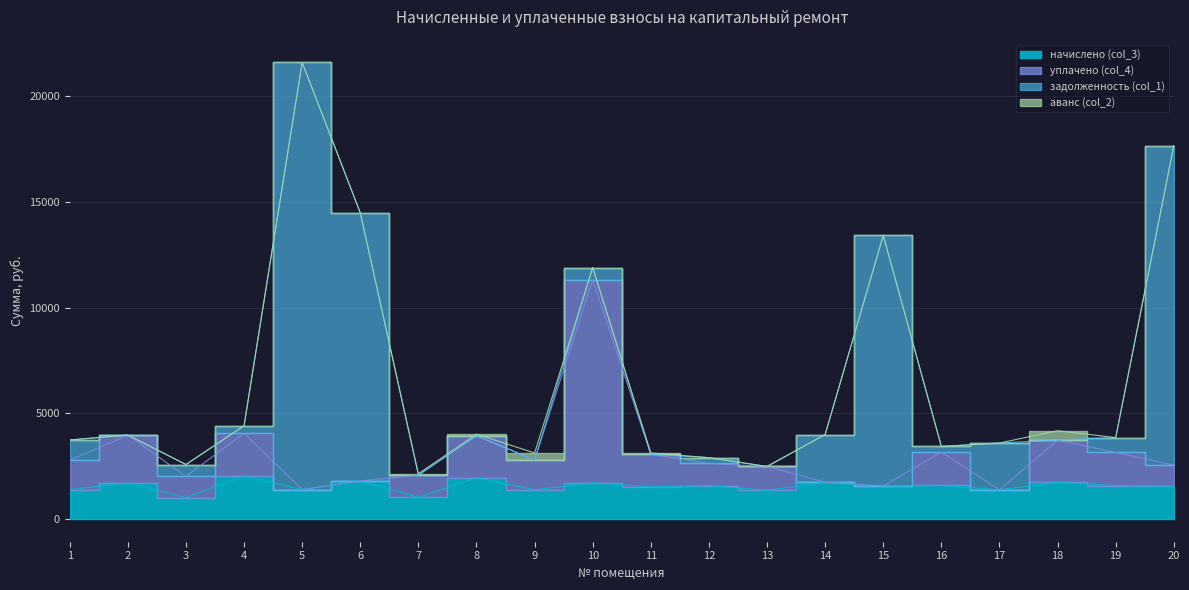

At which label does начислено (col_3) reach its minimum?

3